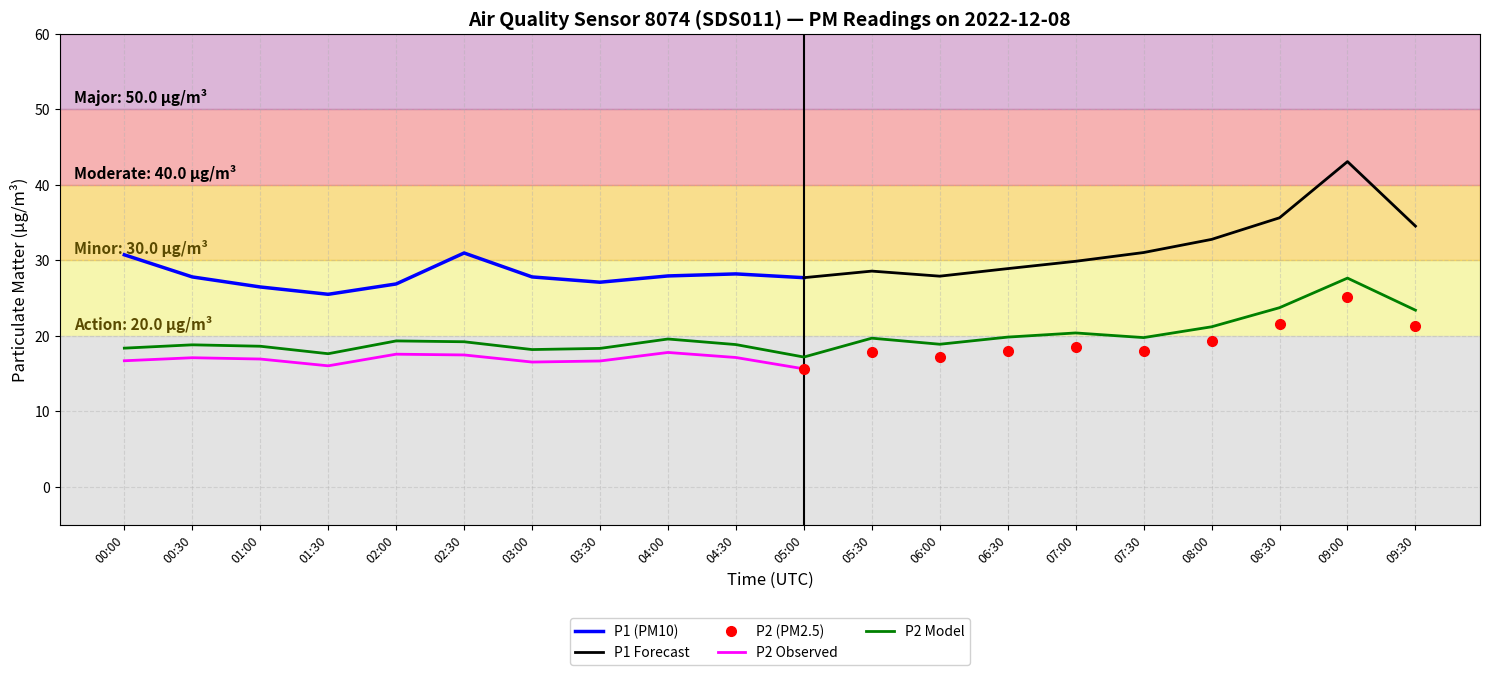

What is the value of the 7th point from the left?

18.2